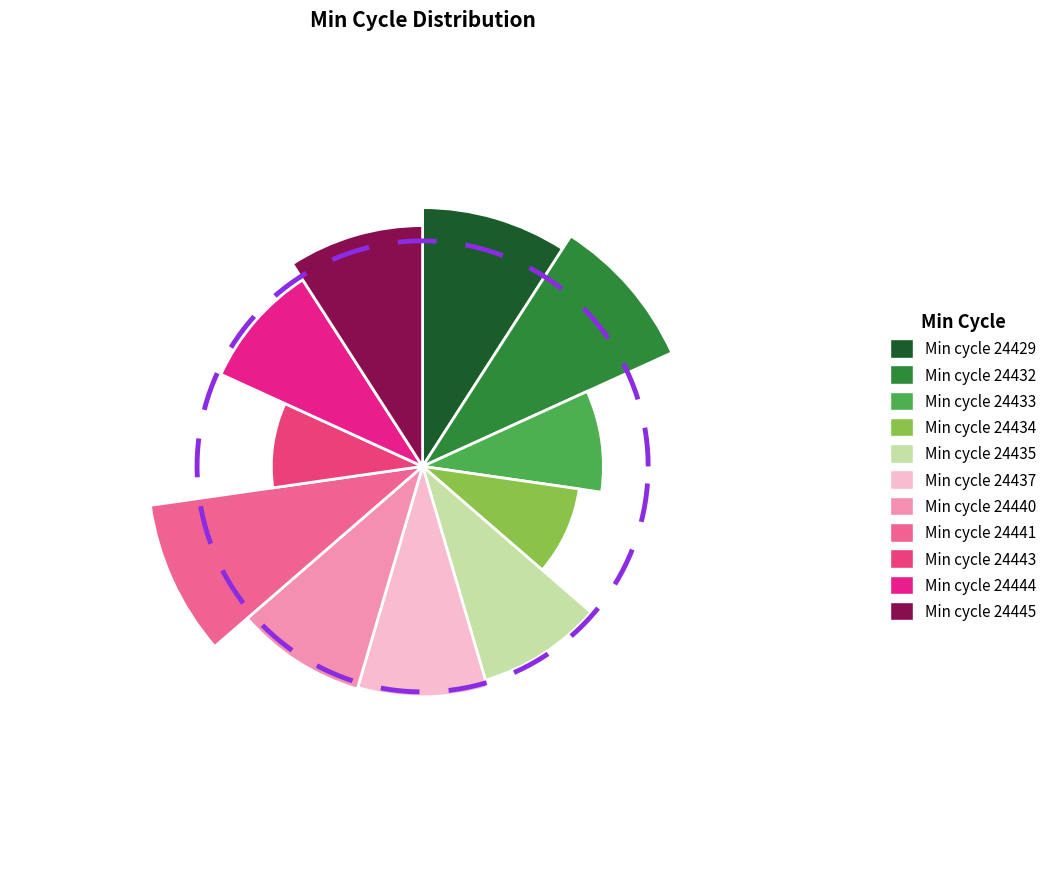

Is Min_cycle_24434 the majority of the pie?

No